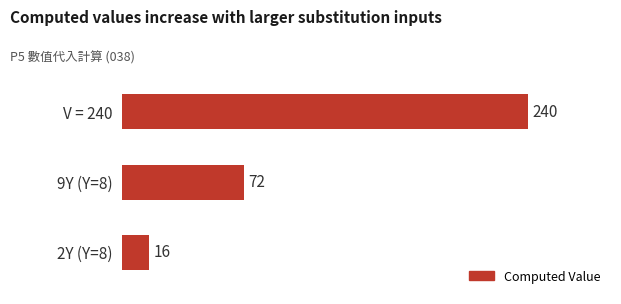

Rank the categories by value from highest to lowest.

V = 240, 9Y (Y=8), 2Y (Y=8)